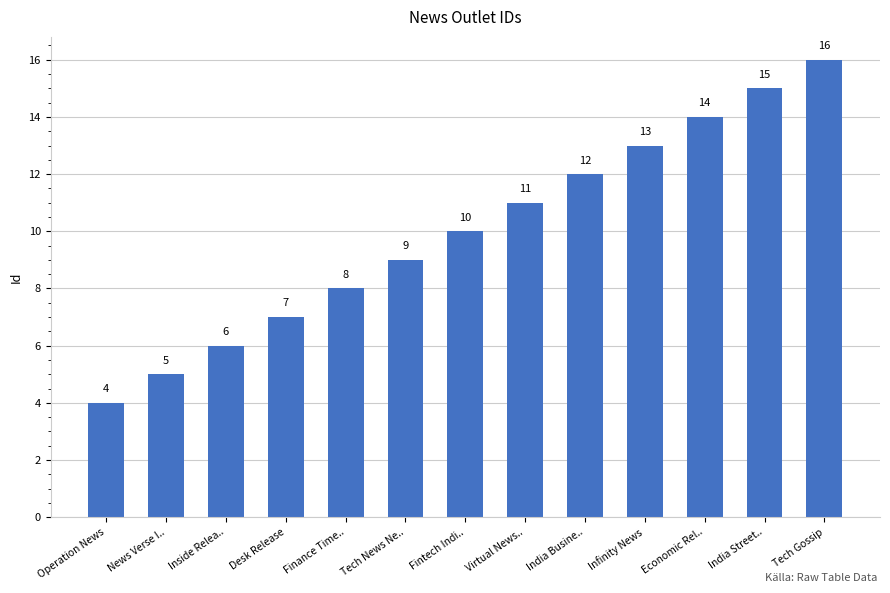

Does the chart contain stacked bars?

No